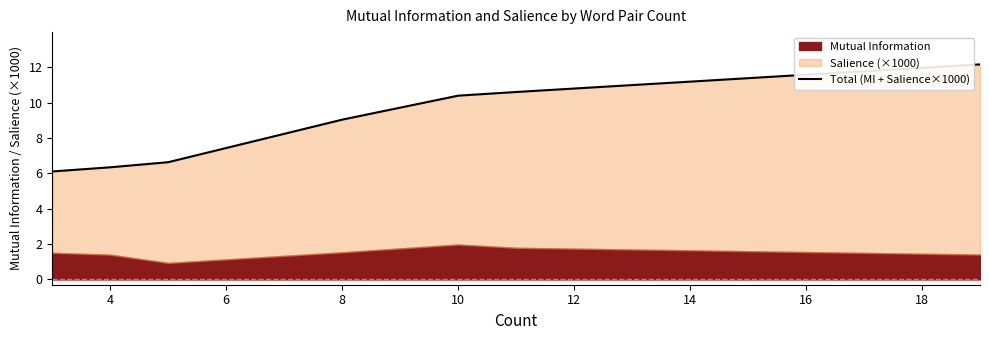

Approximately how many times larger is the value at 8 compared to 4?

1.4